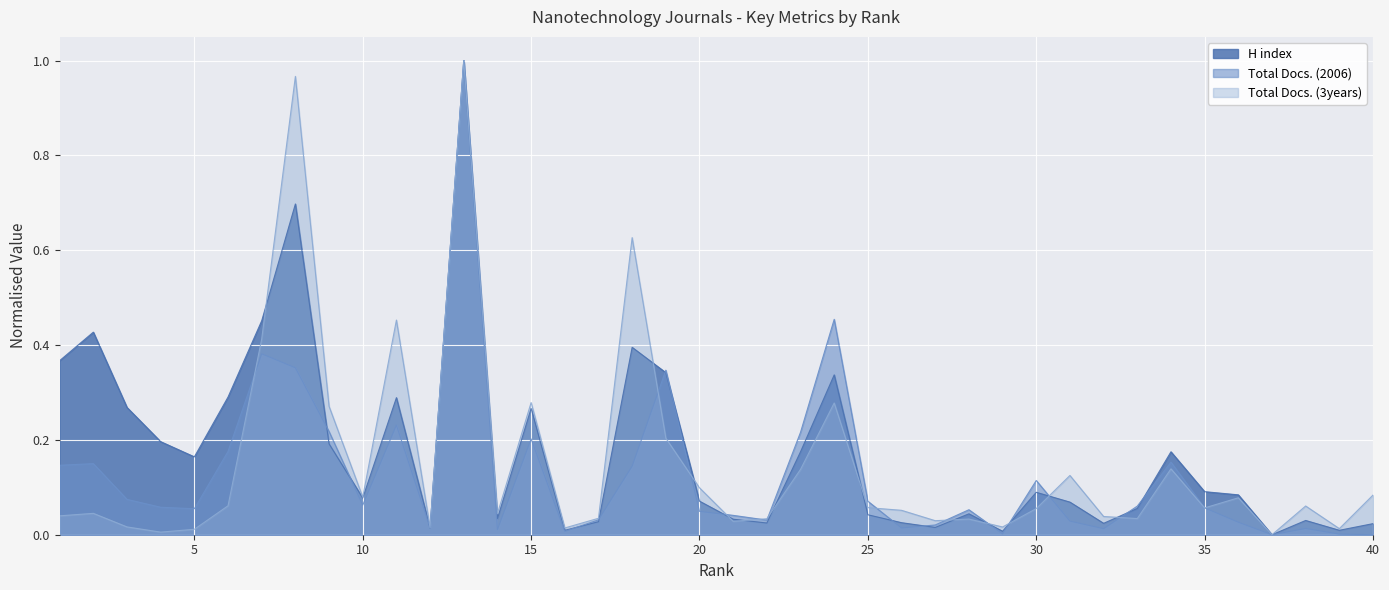

Which series has the largest total across all categories?

H index